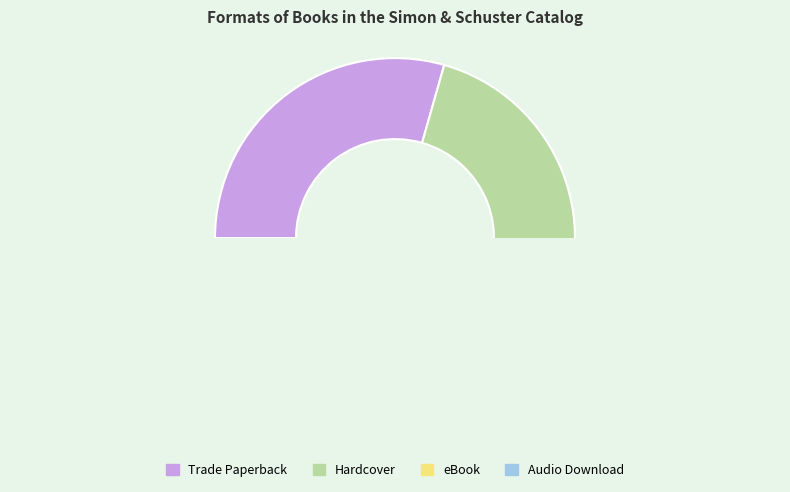

How many segments does this pie chart have?

4